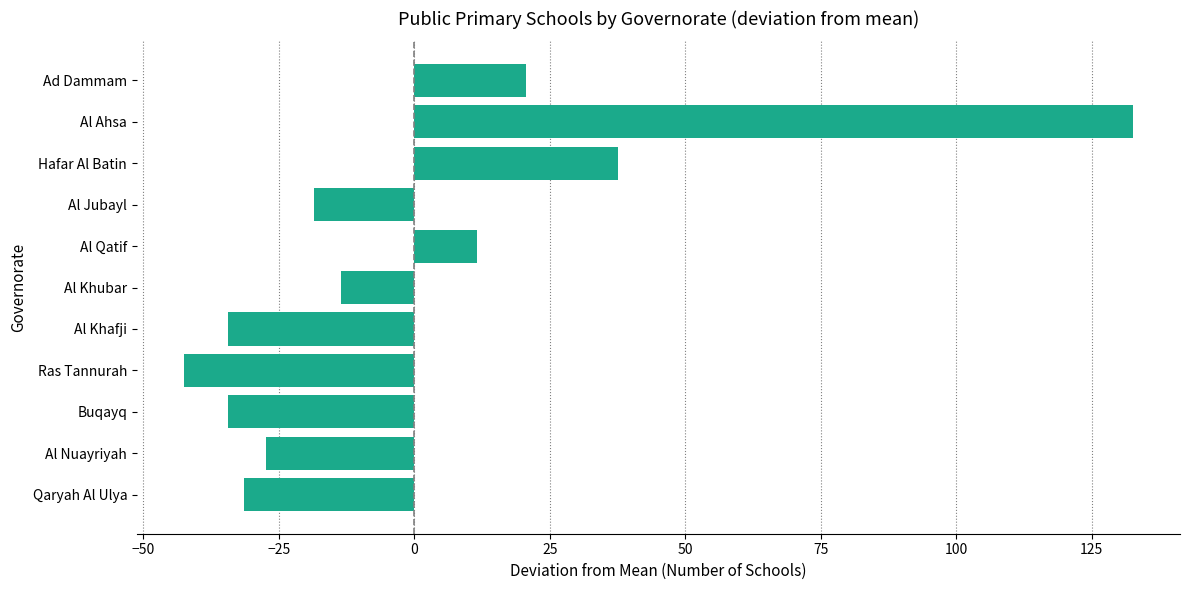

Which has a higher value, Al Nuayriyah or Al Jubayl?

Al Jubayl